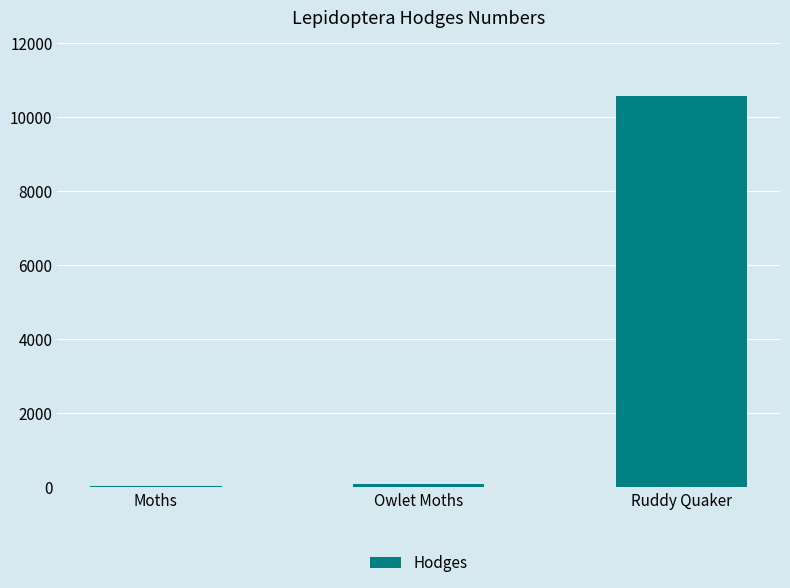

Is it true that the value at Ruddy Quaker is 6759.9?

False